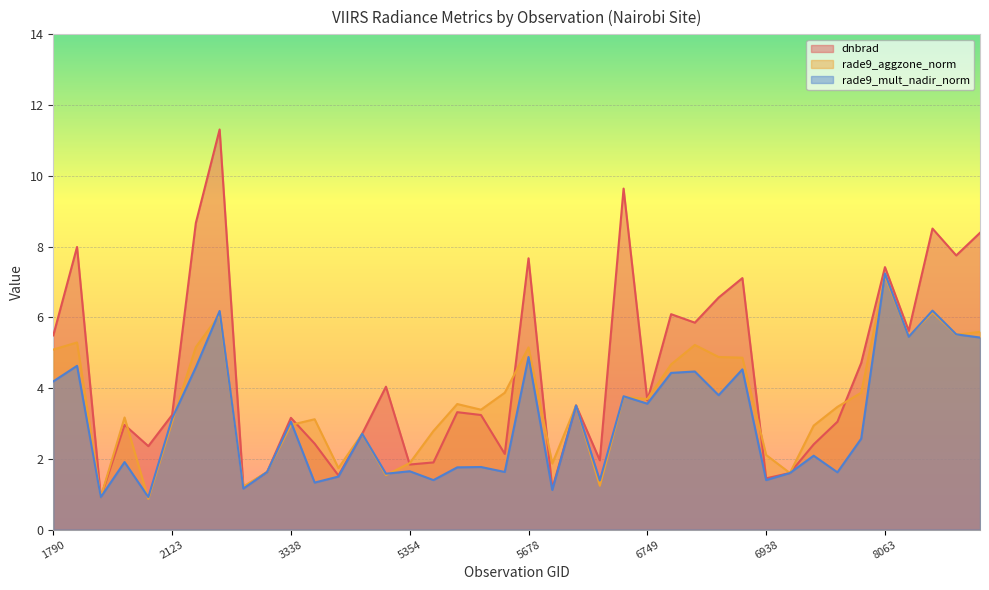

At which category does rade9_mult_nadir_norm reach its first local valley?

1925